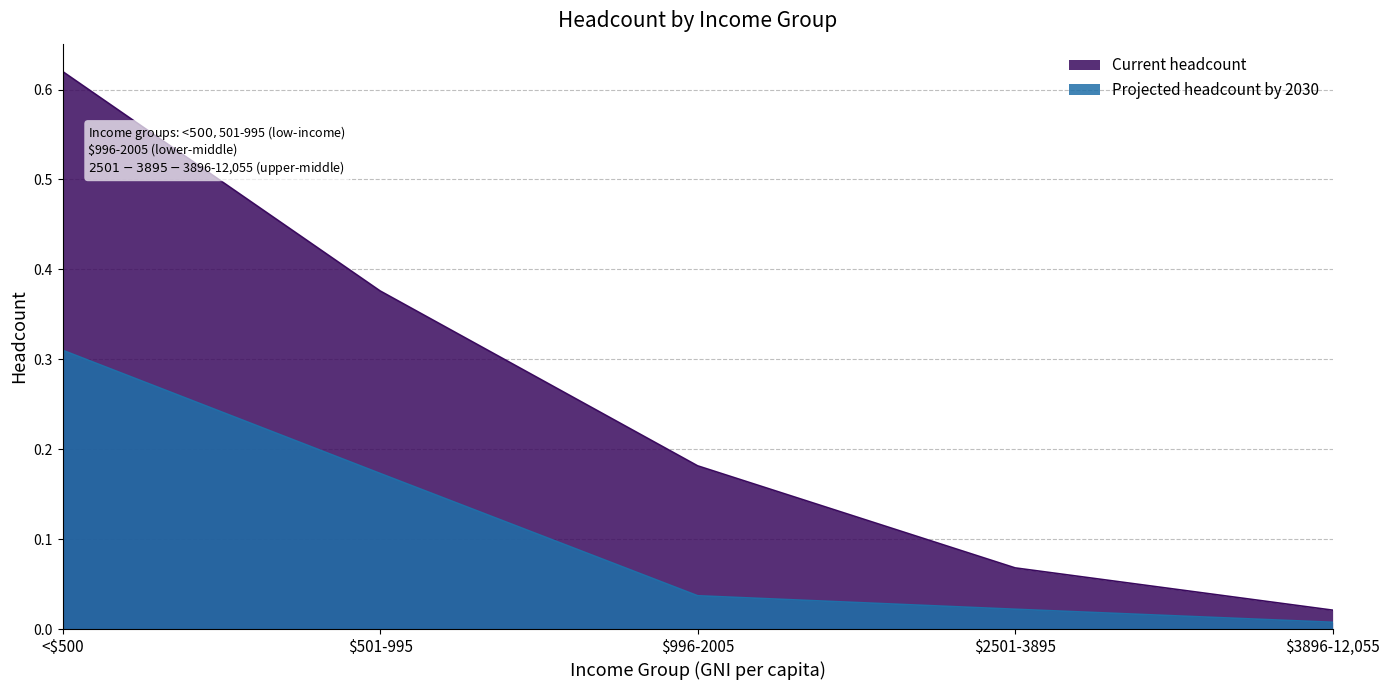

What is the greatest value displayed?

0.6